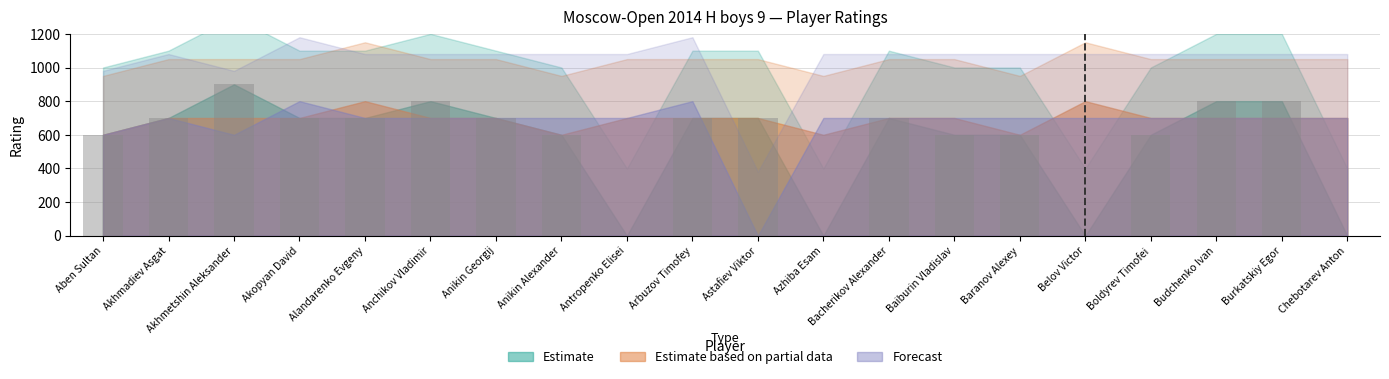

The value at Boldyrev Timofei is 887. True or false?

False